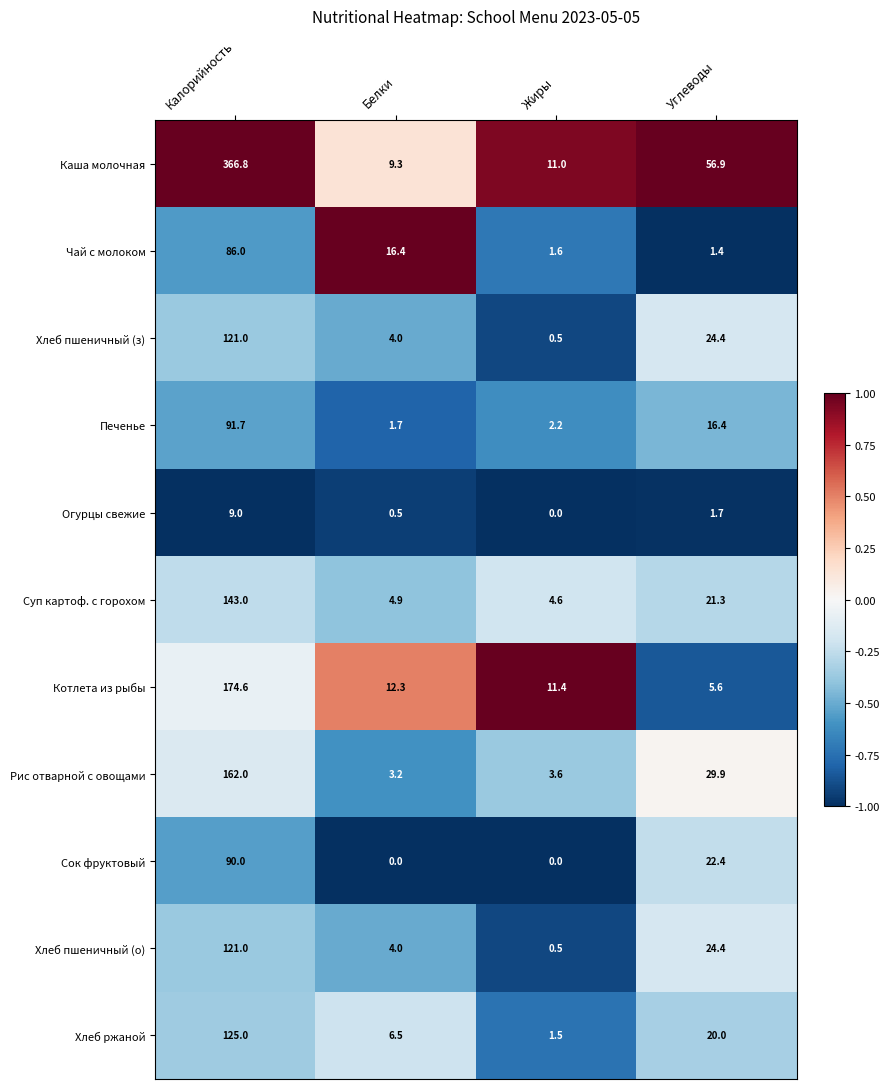

How many data points does each series have?

4